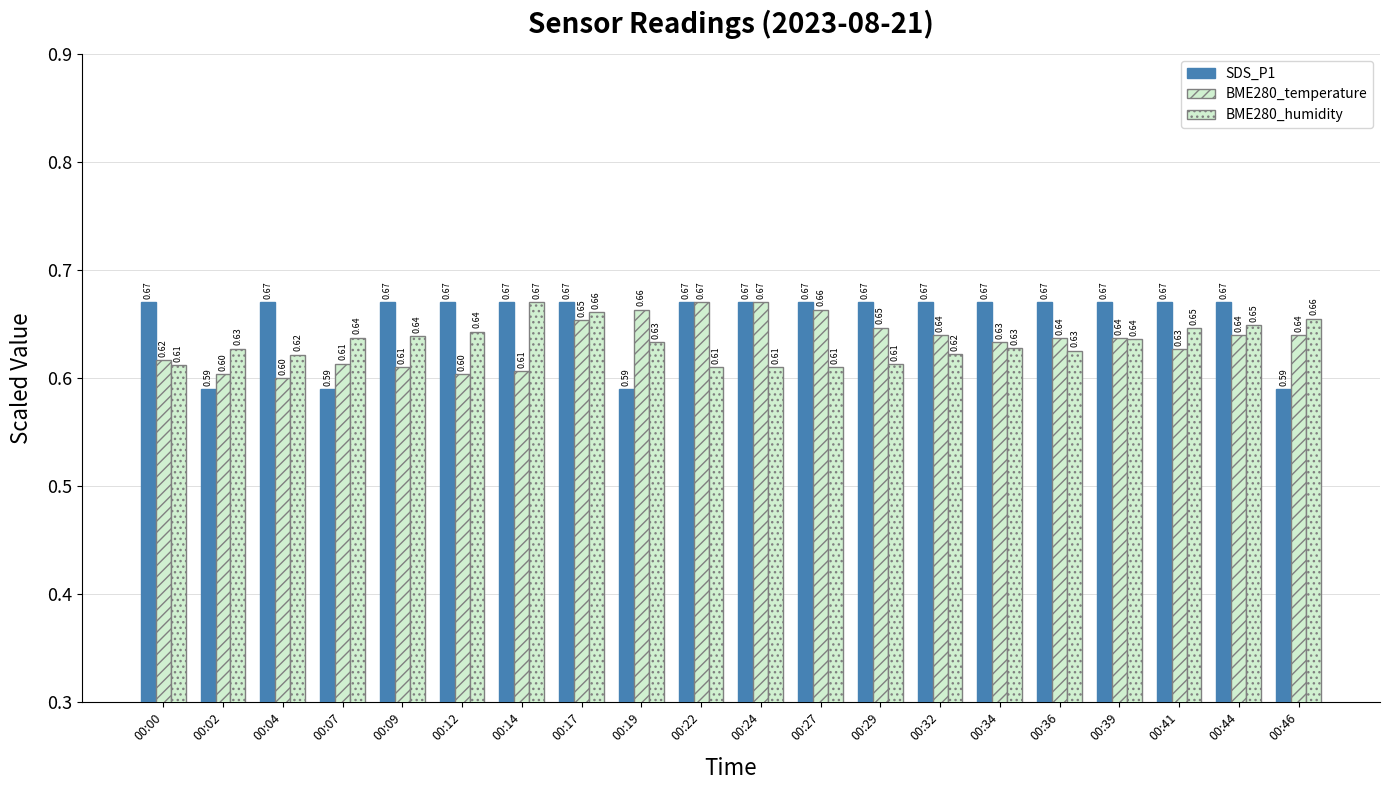

At which category is the sum across all series the highest?

00:17